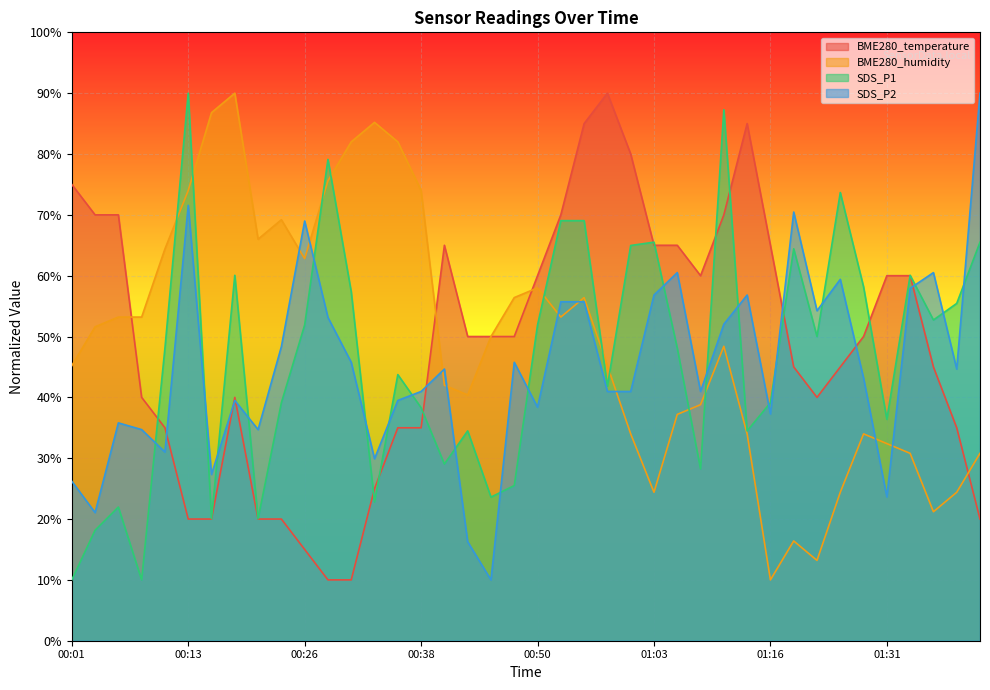

True or false: SDS_P1 has more than 1 interior local peaks.

True